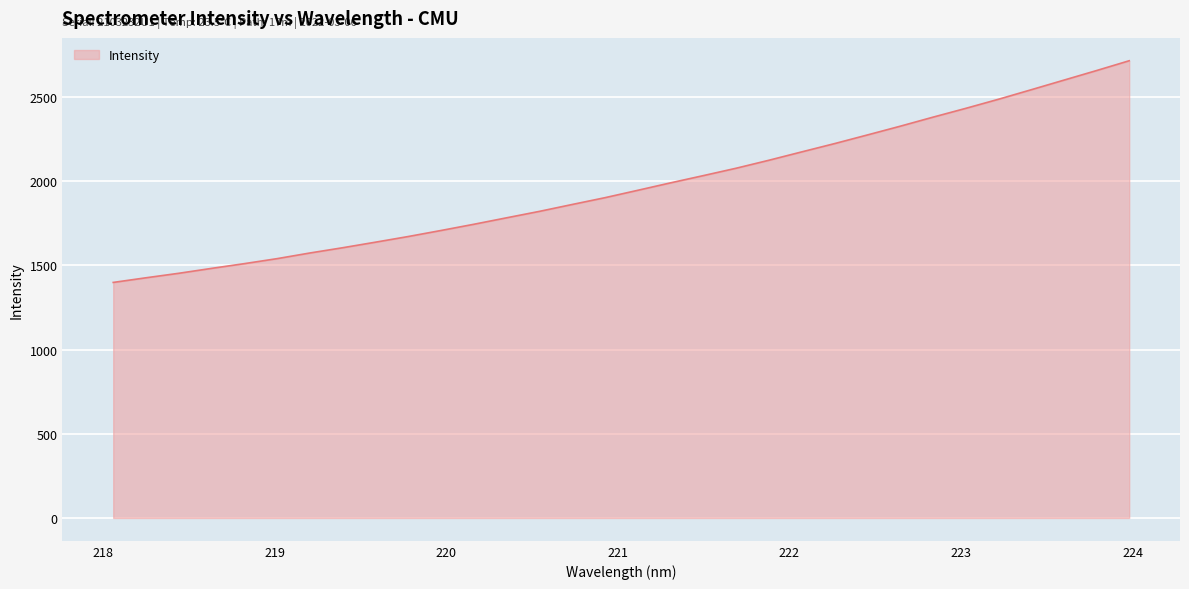

What is the difference between the maximum and minimum values?

1316.6